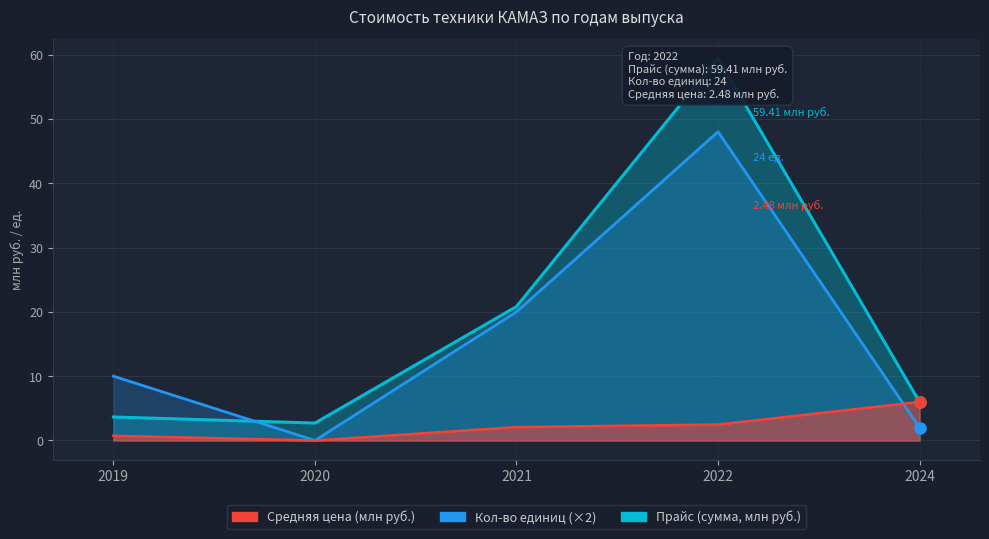

At which label is Прайс 23.07.2025 (млн руб.) closest to 31?

2021